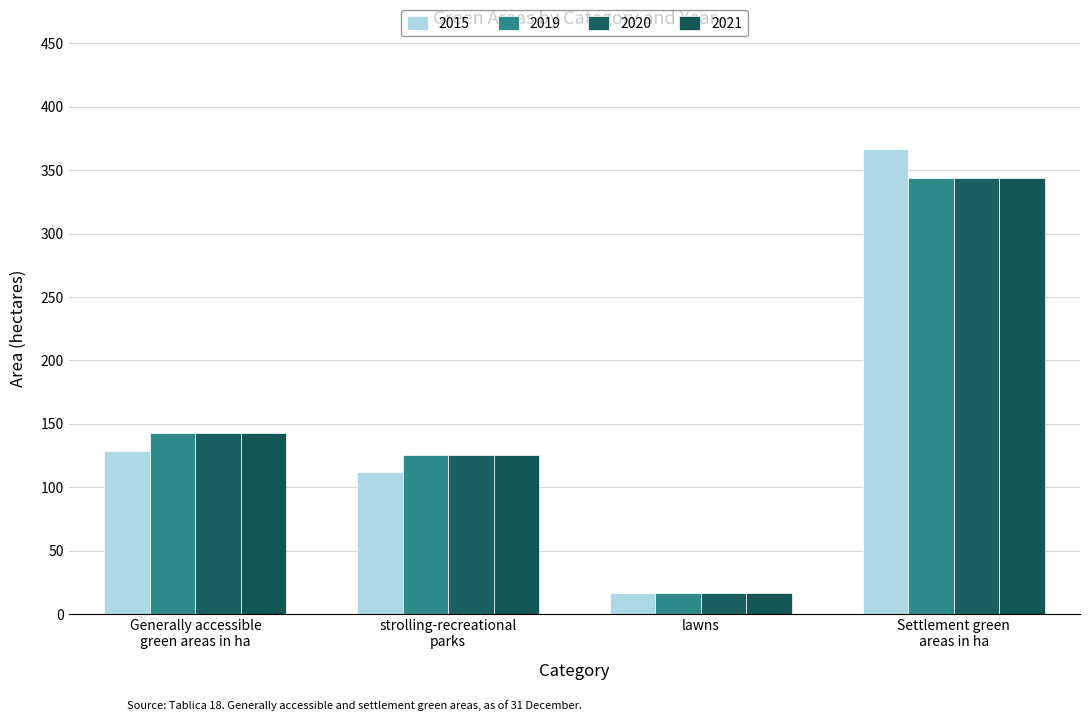

Which category has the lowest value across all series?

lawns